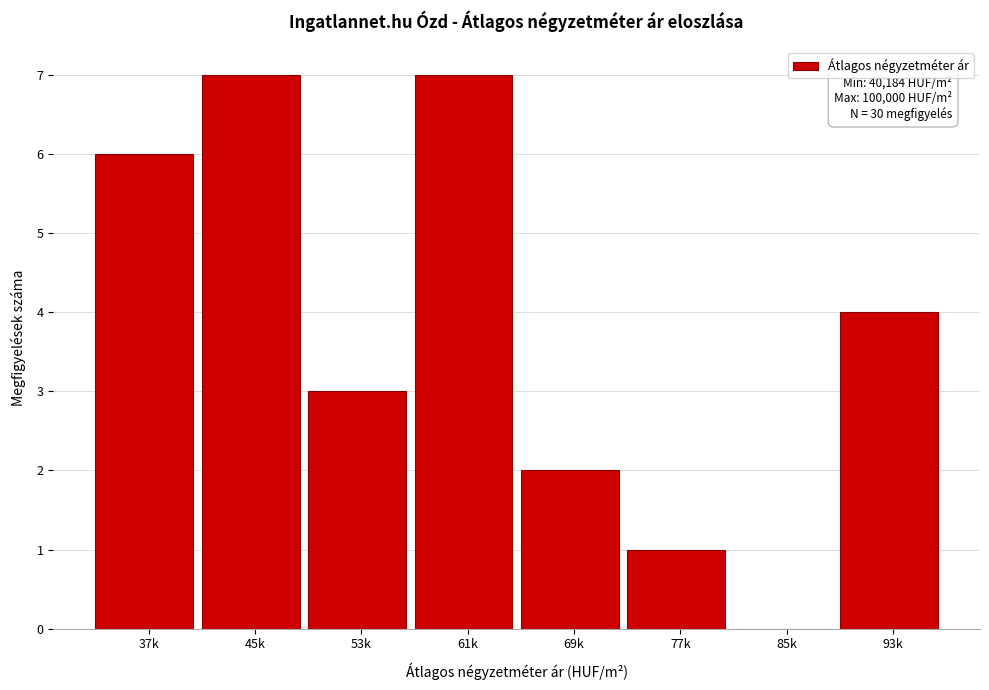

Reading left to right, list all the values displayed in this chart.

37k=6	45k=7	53k=3	61k=7	69k=2	77k=1	85k=0	93k=4